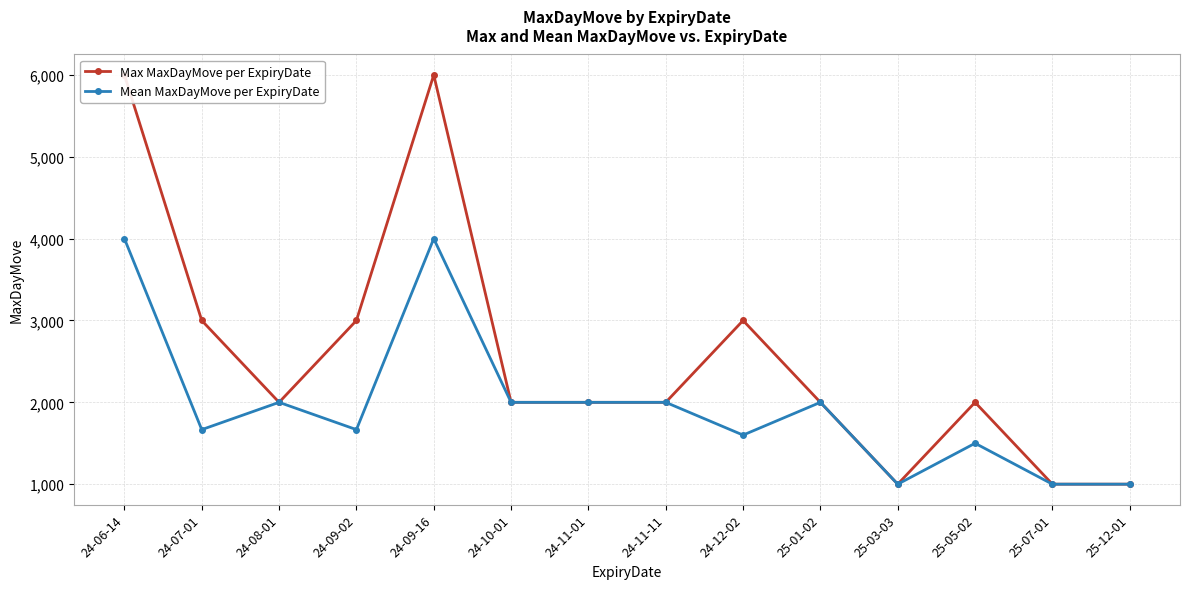

Rank the categories by Mean MaxDayMove per ExpiryDate value from highest to lowest.

24-06-14, 24-09-16, 24-08-01, 24-10-01, 24-11-01, 24-11-11, 25-01-02, 24-07-01, 24-09-02, 24-12-02, 25-05-02, 25-03-03, 25-07-01, 25-12-01